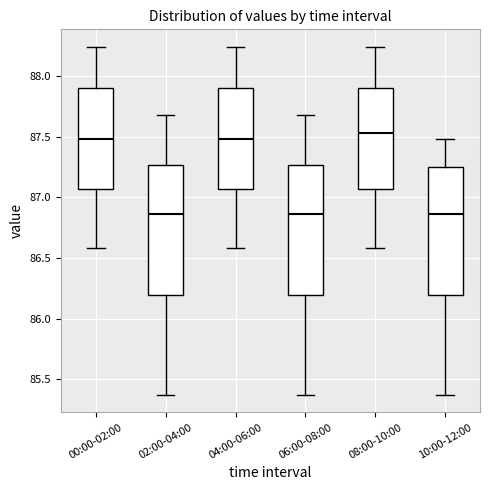

Where does the median line of the box for 10:00-12:00 sit on the y-axis? The values are not printed on the chart, so give them approximately, as read against the axis.

86.85